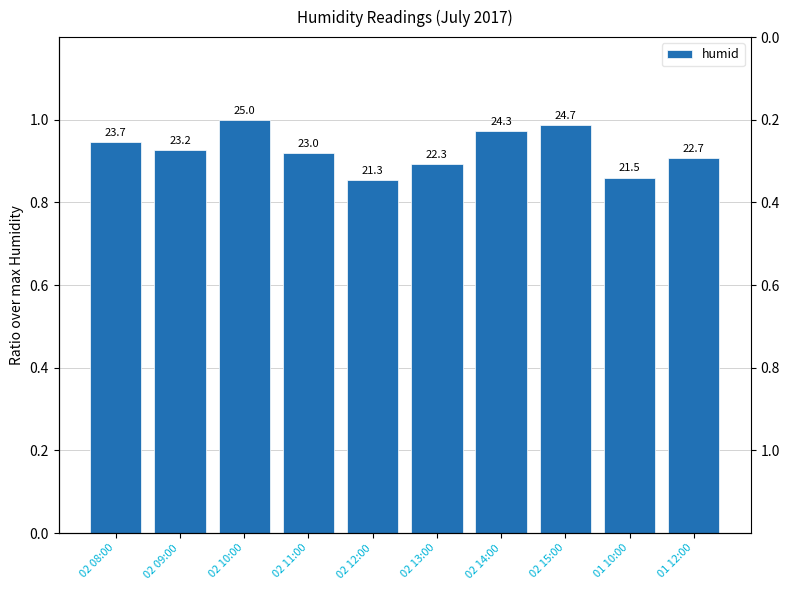

Read the value at 01 10:00.

0.9